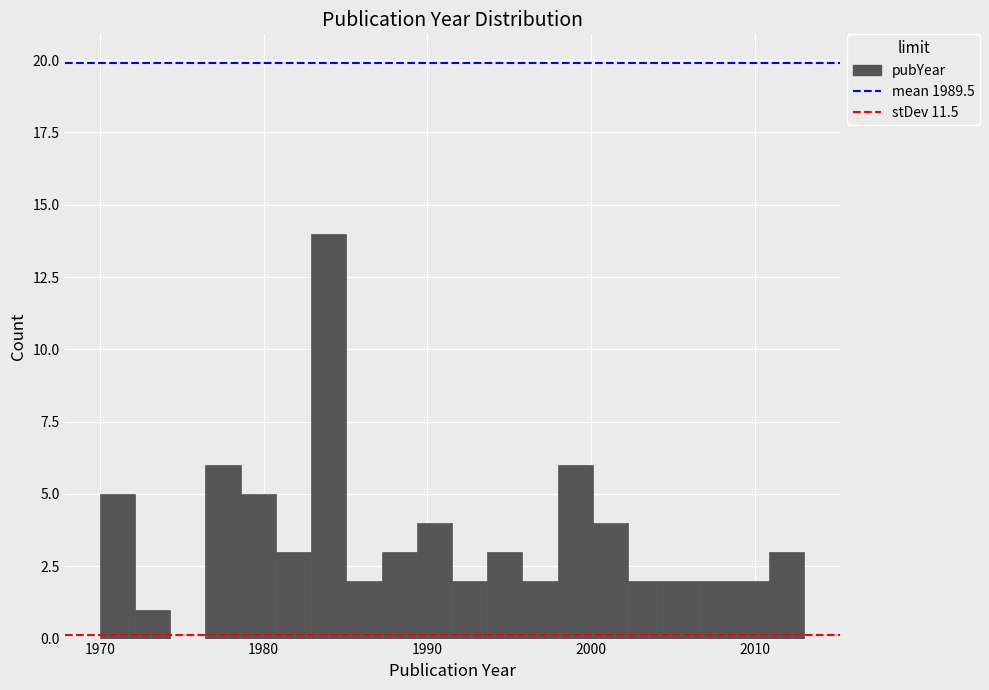

Around what value on the x-axis is the tallest bar? Give the approximate position of its centre, as read against the axis.

1984